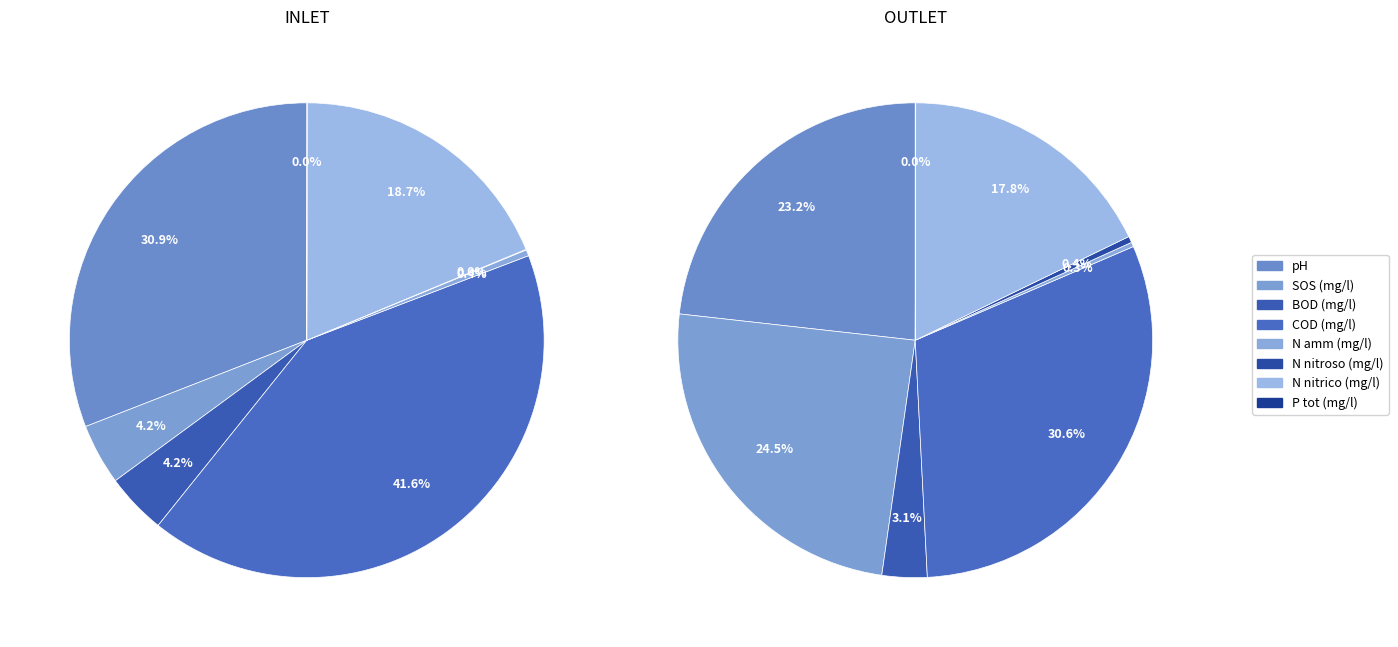

How many slices are in this pie chart?

8